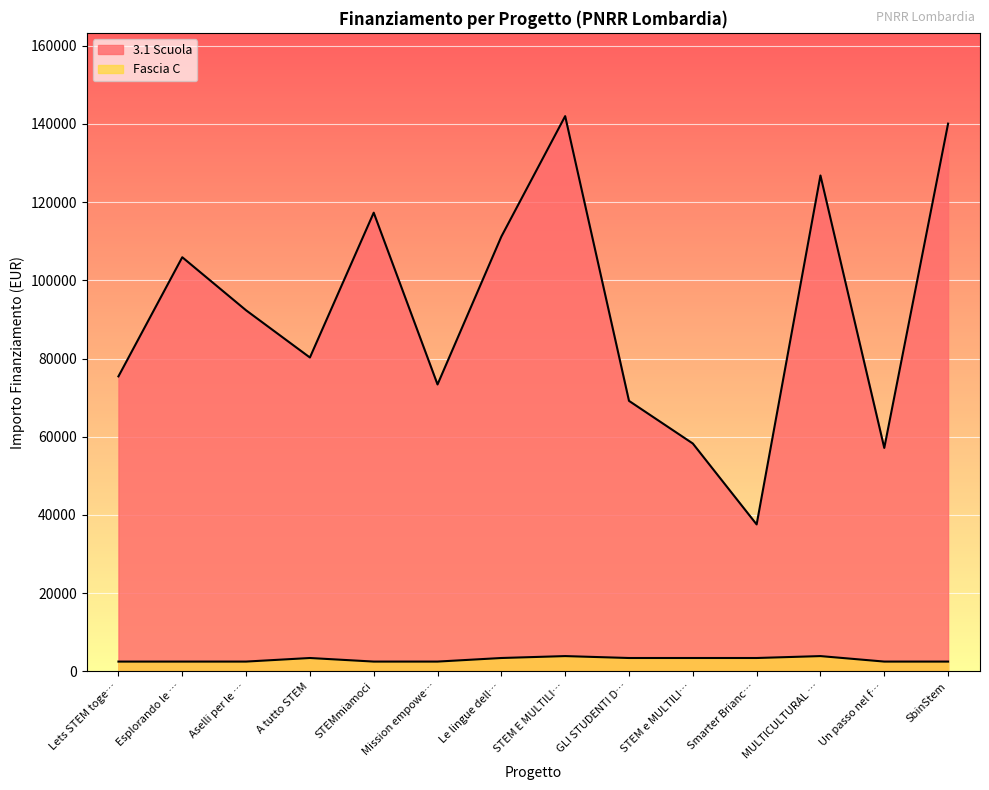

Where is the first local maximum for 3.1 Scuola?

Esplorando le …